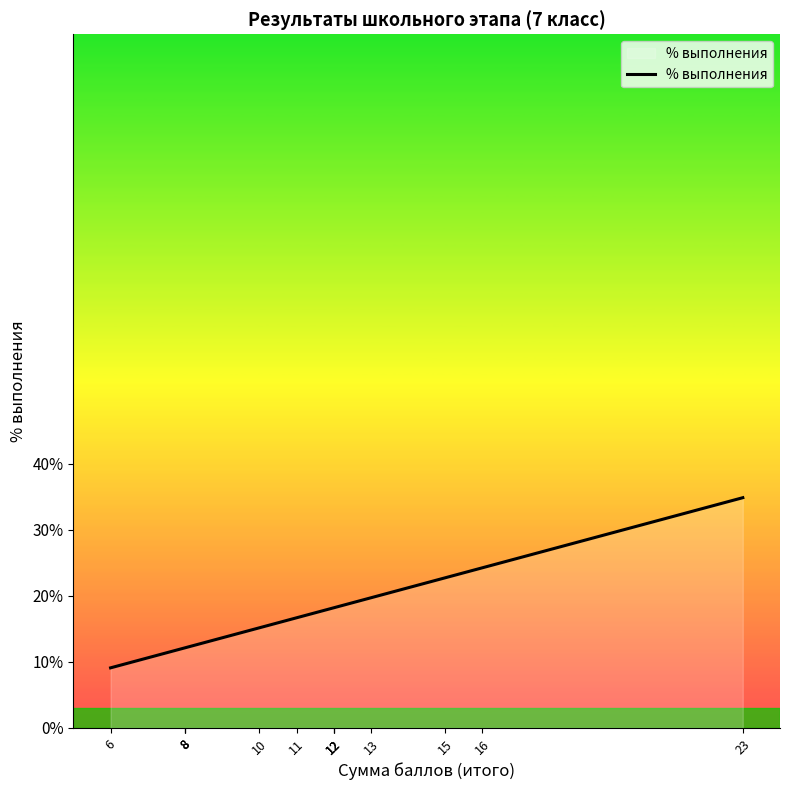

Count the values in the range 0 to 1.

13